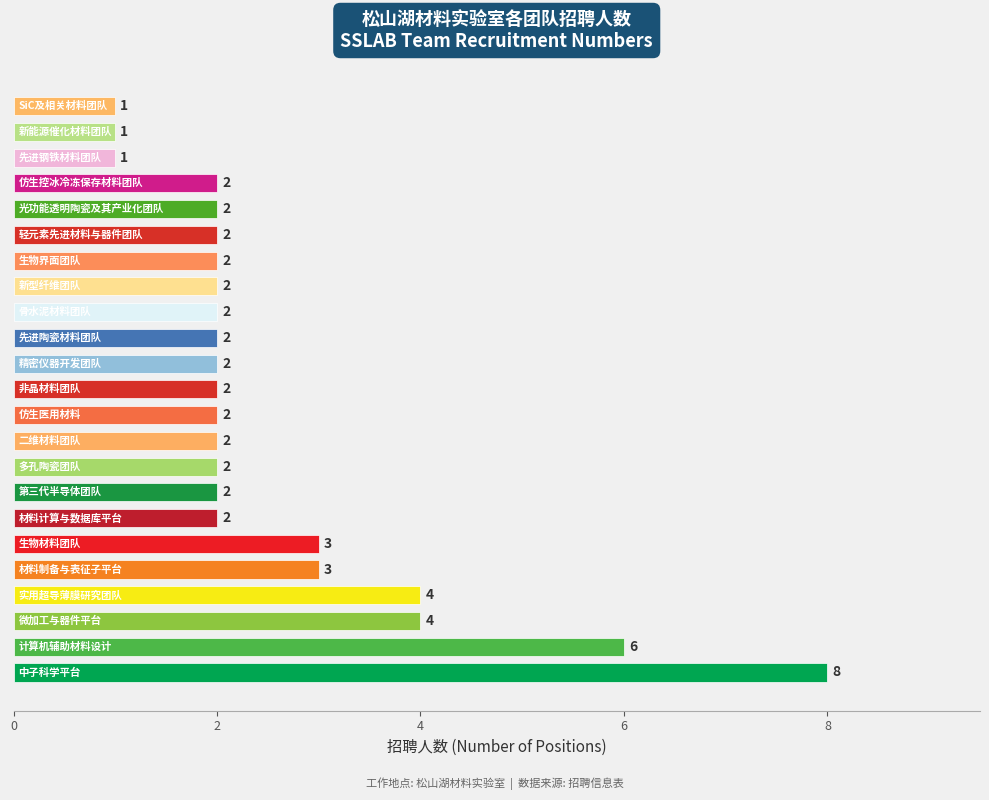

What is the greatest value displayed?

8